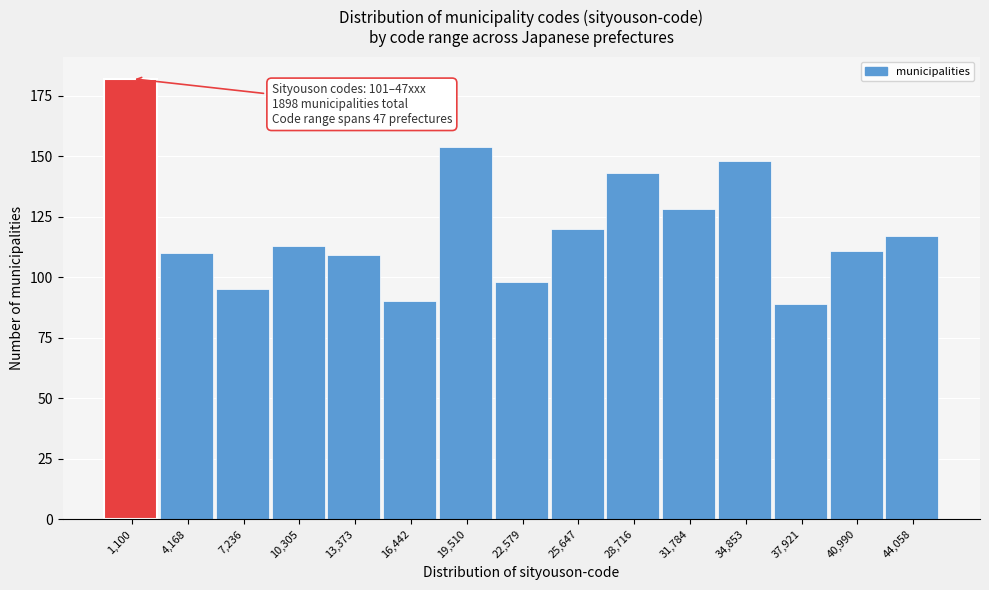

Reading left to right, list all the values displayed in this chart.

1,100=182	4,168=110	7,236=95	10,305=113	13,373=109	16,442=90	19,510=154	22,579=98	25,647=120	28,716=143	31,784=128	34,853=148	37,921=89	40,990=111	44,058=117